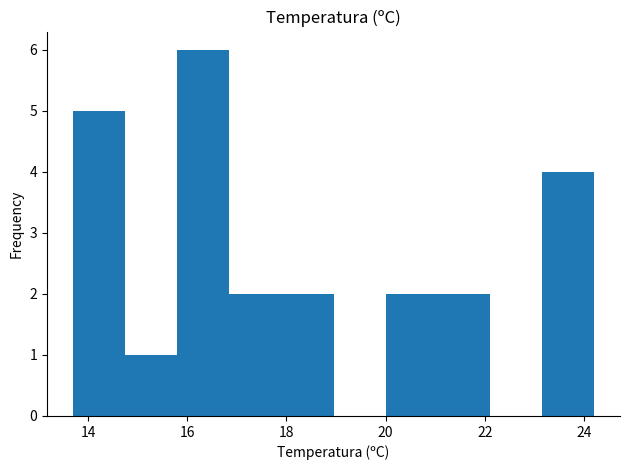

Reading left to right, transcribe this chart: for each bar, give the range it covers on the x-axis and its height. Neither the bar edges nor the heights are printed on the chart, so give them approximately, as read against the axes.

13.70 to 14.75: 5
14.75 to 15.80: 1
15.80 to 16.85: 6
16.85 to 17.90: 2
17.90 to 18.95: 2
18.95 to 20.00: 0
20.00 to 21.05: 2
21.05 to 22.10: 2
22.10 to 23.15: 0
23.15 to 24.20: 4